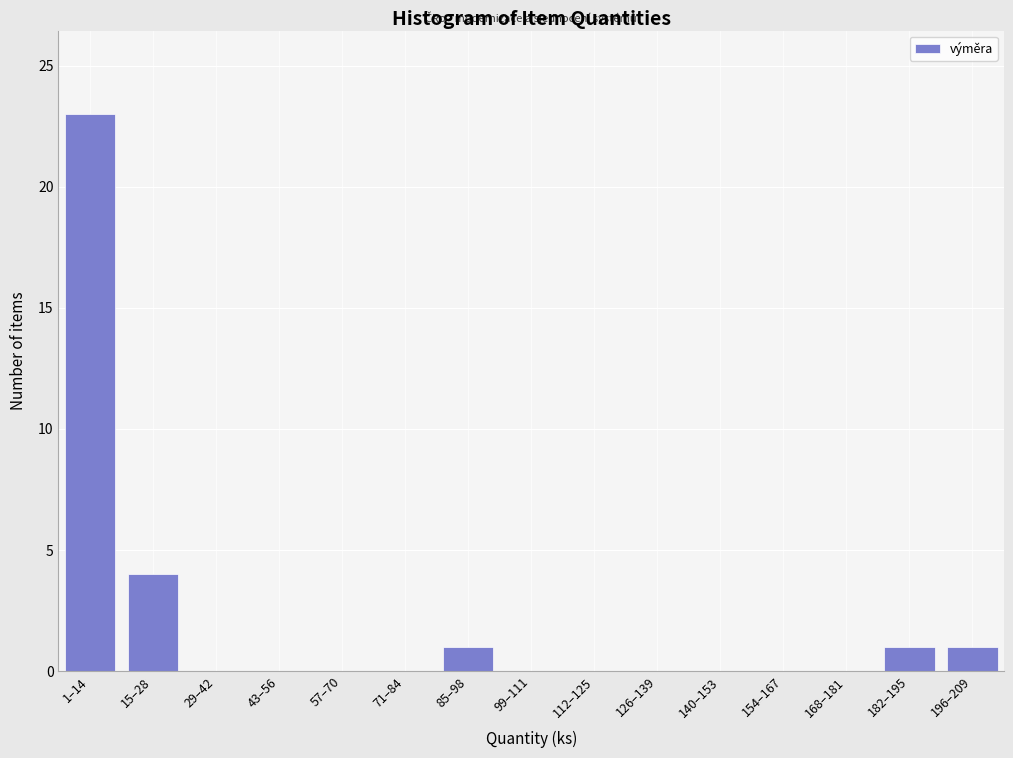

Reading left to right, extract all data points from this chart.

1–14=23	15–28=4	29–42=0	43–56=0	57–70=0	71–84=0	85–98=1	99–111=0	112–125=0	126–139=0	140–153=0	154–167=0	168–181=0	182–195=1	196–209=1